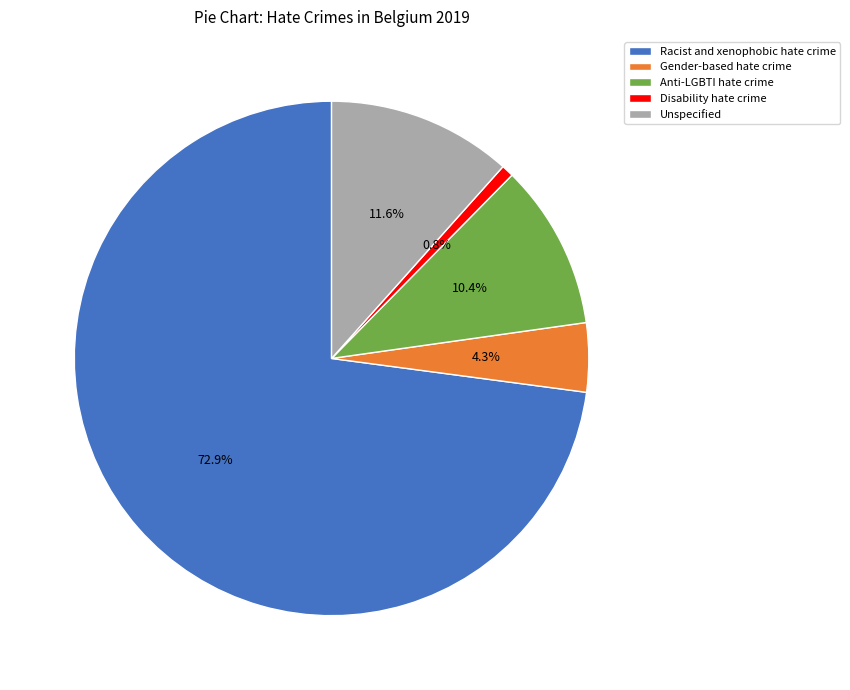

Is the sum of Disability hate crime and Unspecified greater than half?

No